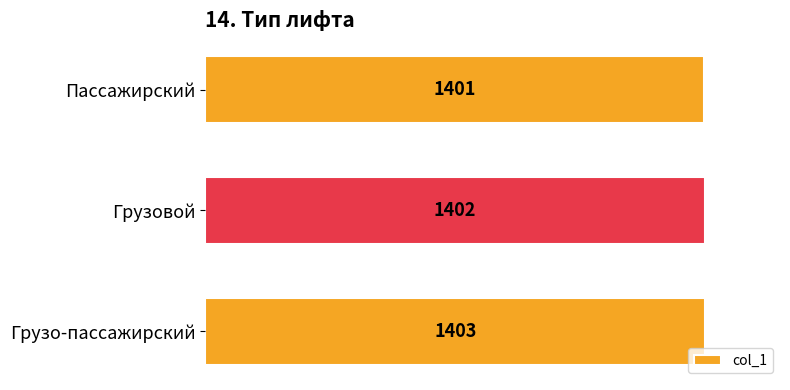

Does the chart contain stacked bars?

No